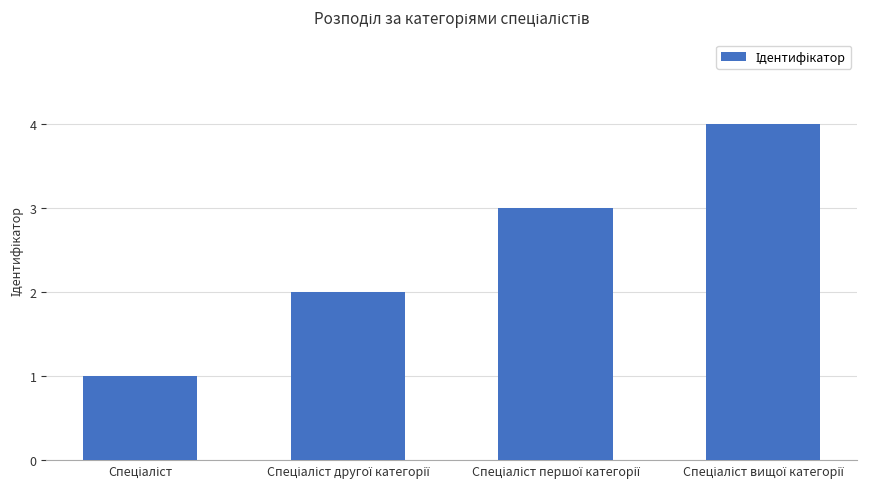

What is the difference between the maximum and minimum values?

3